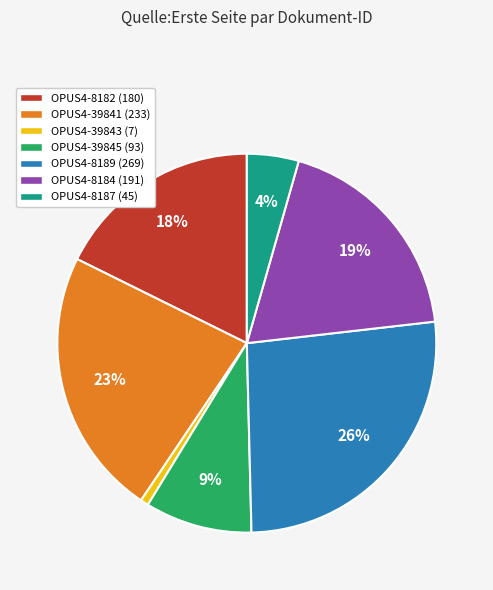

Count the number of slices in the pie.

7